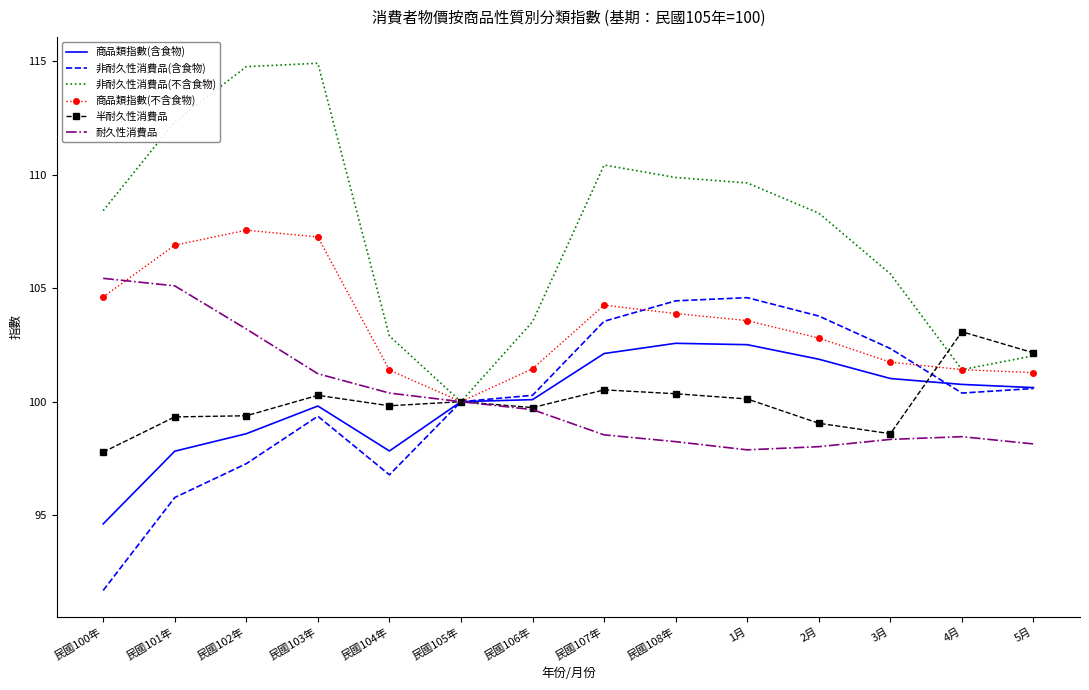

Is it true that 半耐久性消費品 equals 99.0 at 2月?

True